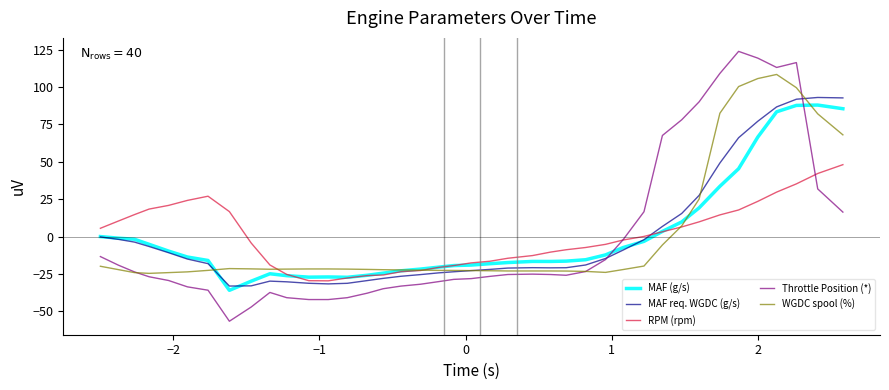

What is the difference between the maximum and minimum values in the RPM (rpm) series?

77.7